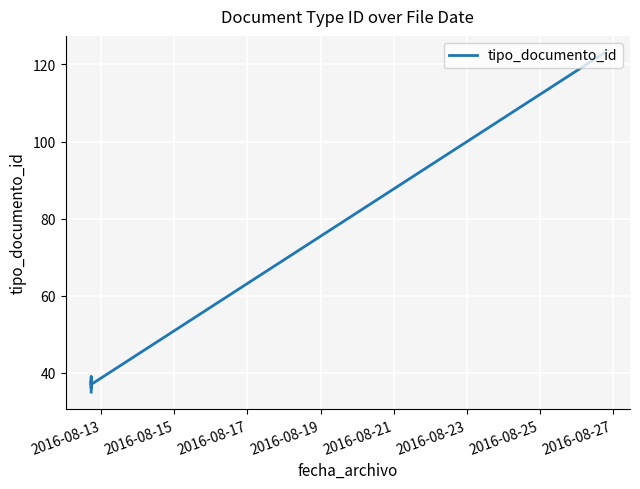

Which has a higher value, 2016-08-19 or 2016-08-23?

2016-08-23